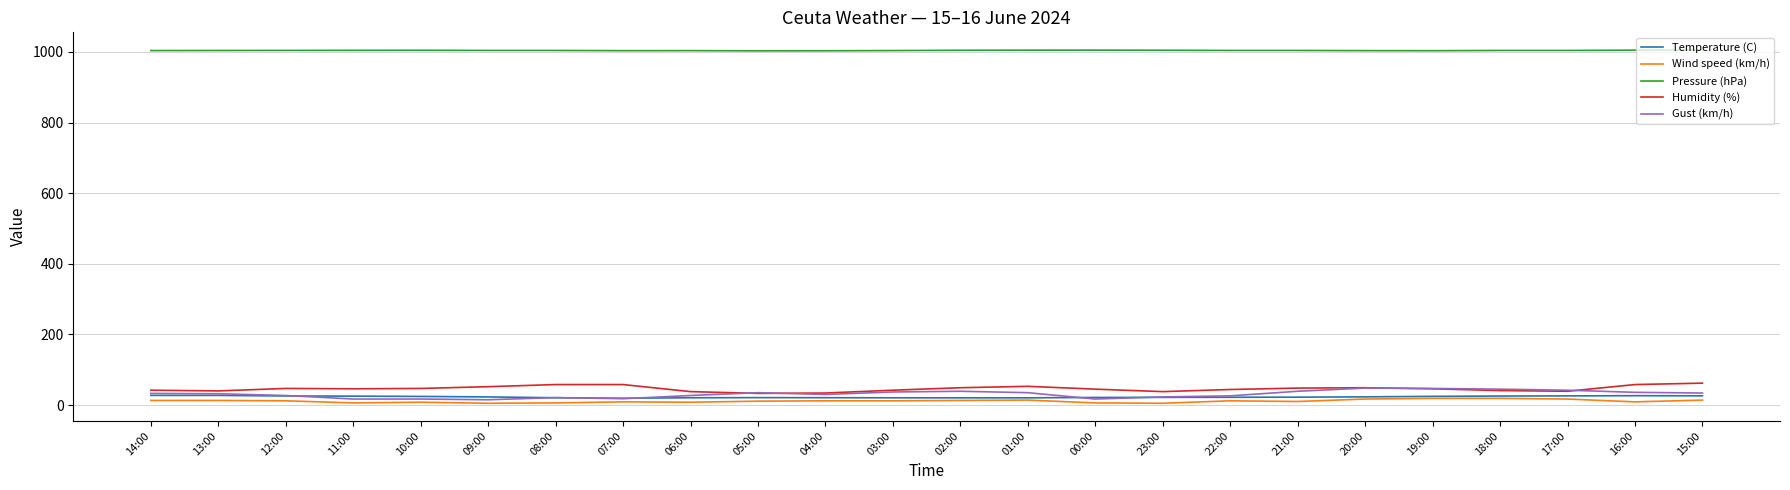

True or false: Wind speed (km/h) has more than 0 interior local peaks.

True